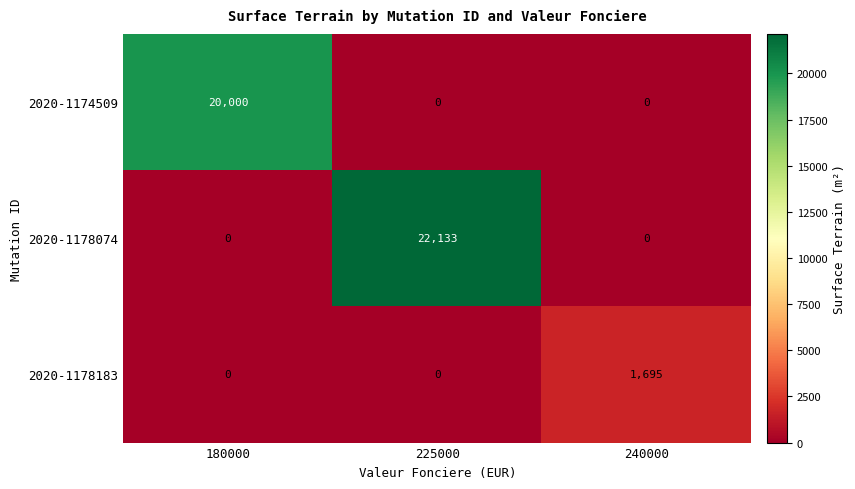

At which category is the sum across all series the highest?

225000